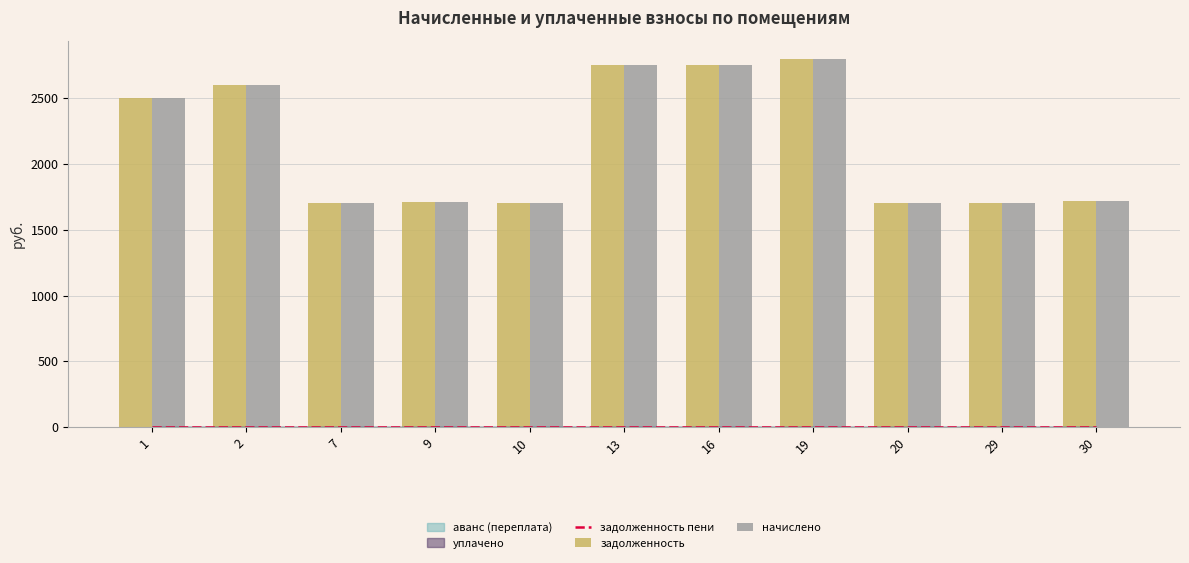

How many groups of bars are there?

11